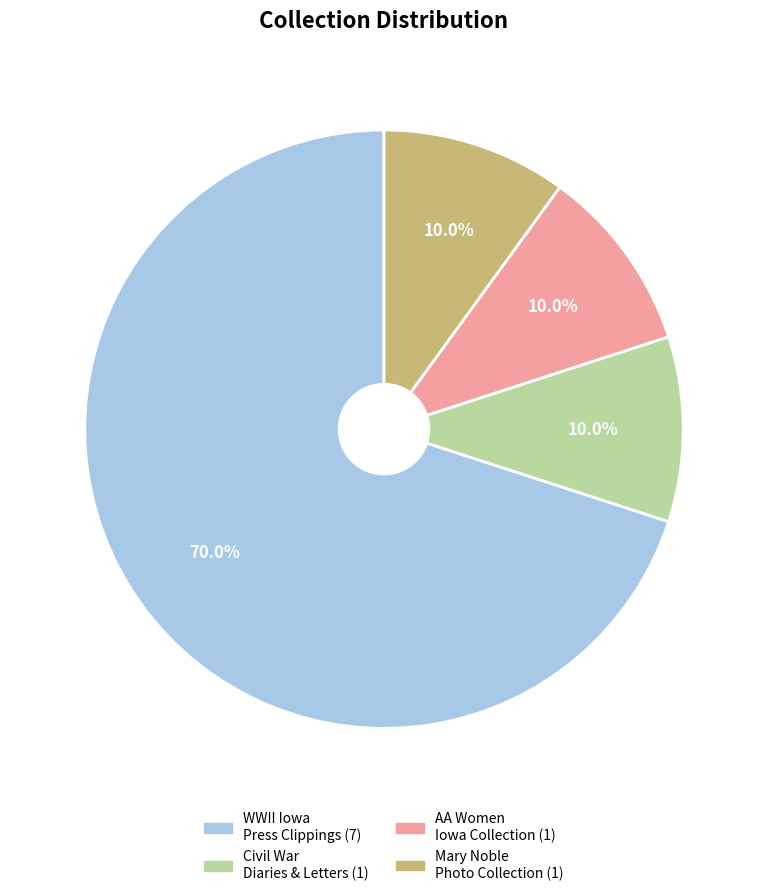

To the nearest percent, what is the difference between the largest and smallest slice percentages?

60%